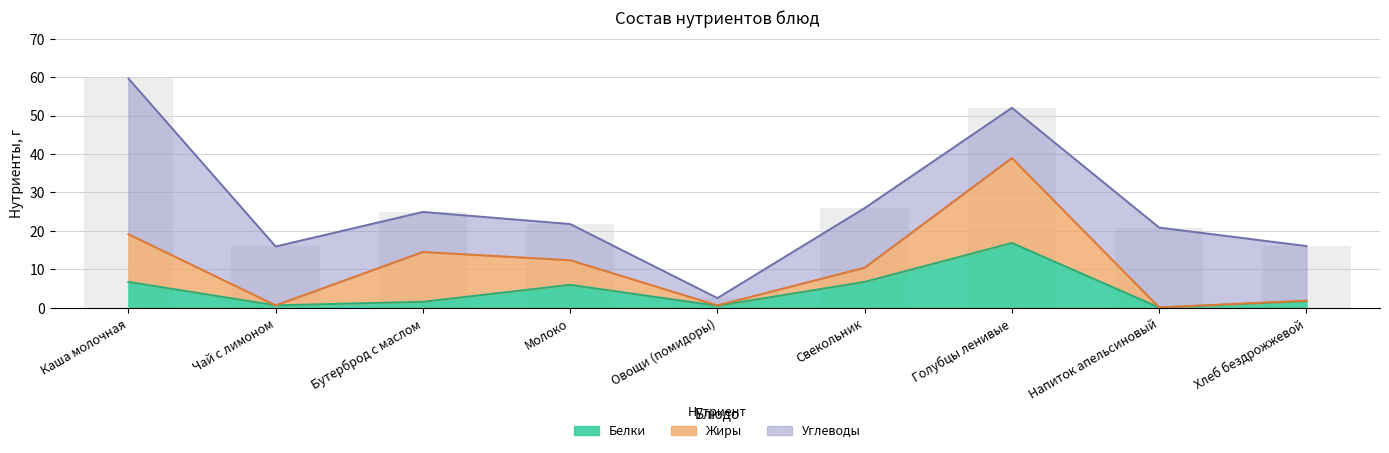

Rank the series by their average value, from highest to lowest.

Углеводы, Жиры, Белки